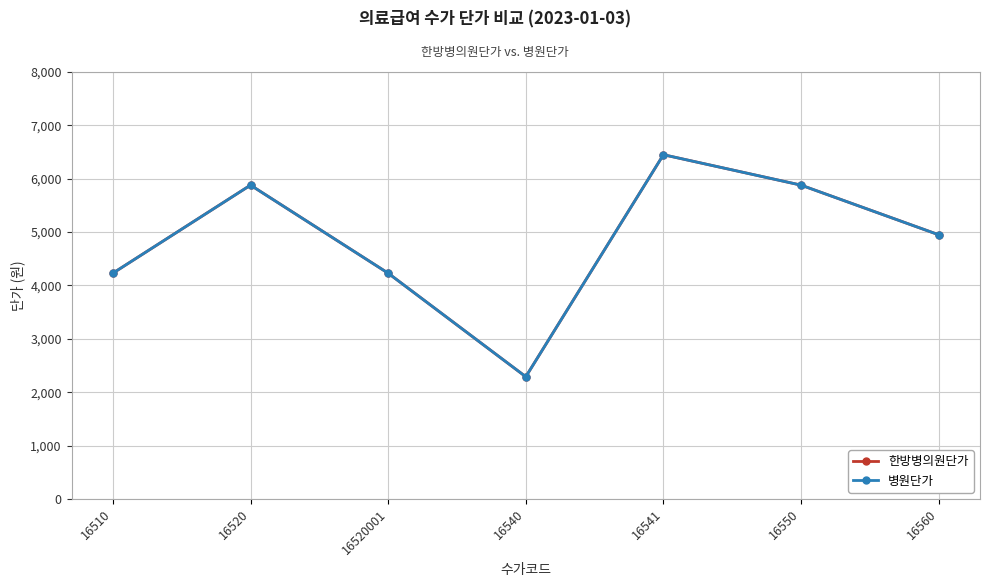

Between 16510 and 16550, which is larger?

16550